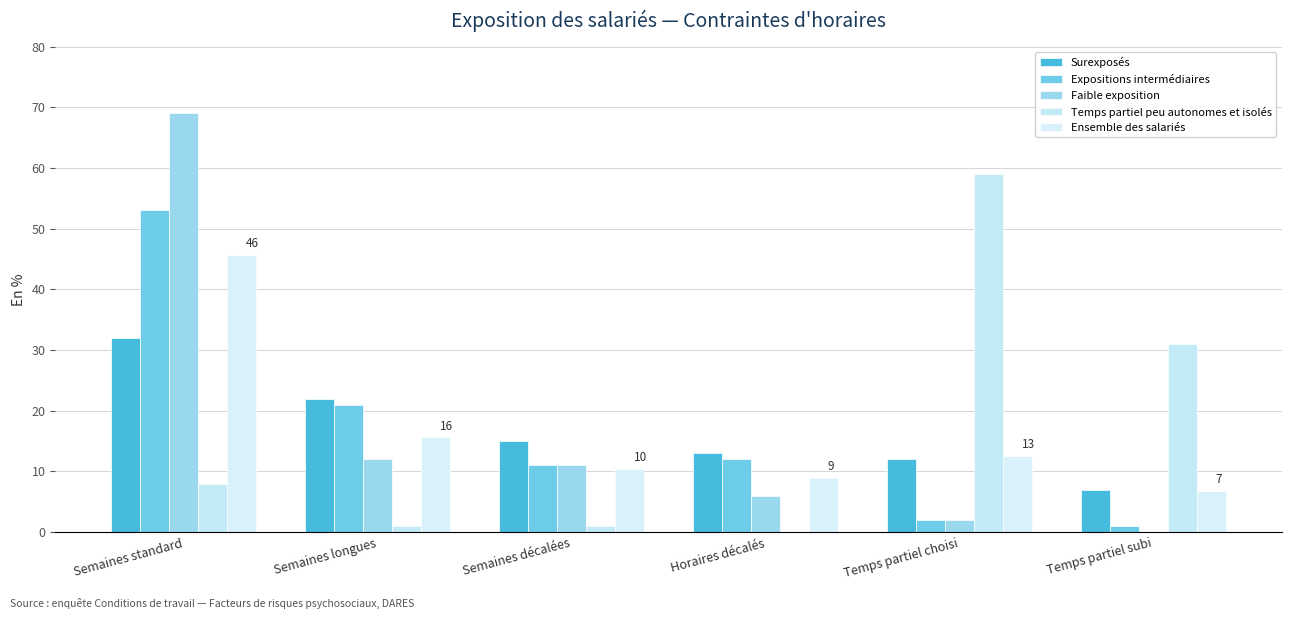

Are the bars grouped side by side (vs. stacked)?

Yes